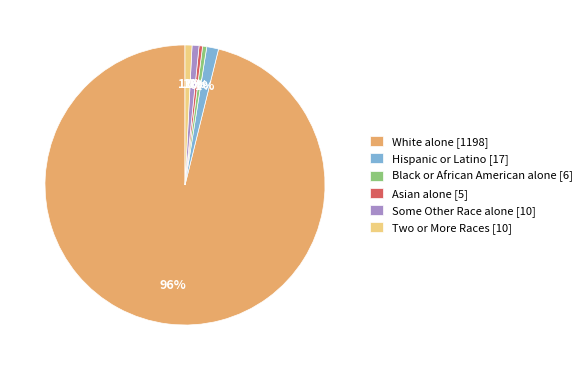

Does any single category account for the majority?

Yes